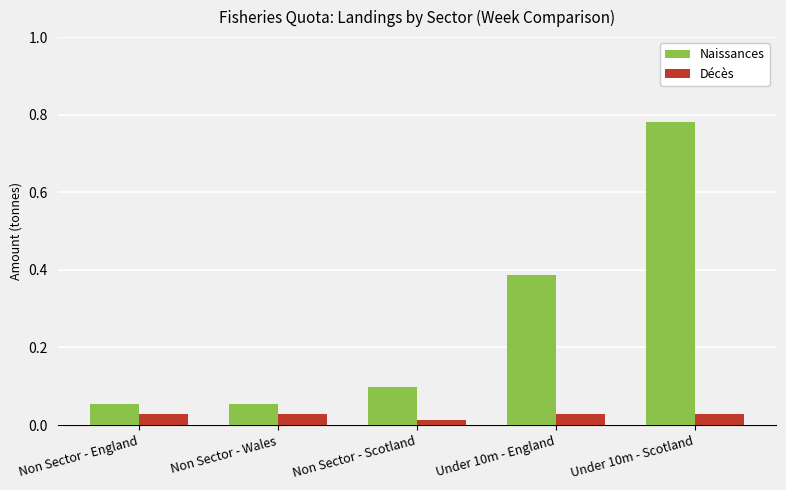

Is it true that Naissances equals 0.1 at Non Sector - England?

True